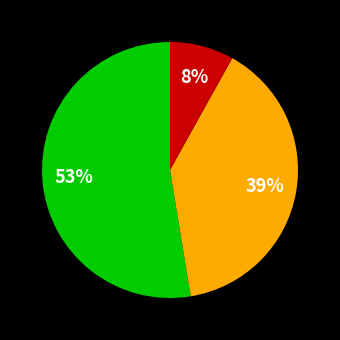

To the nearest percent, what is the average slice percentage?

33%